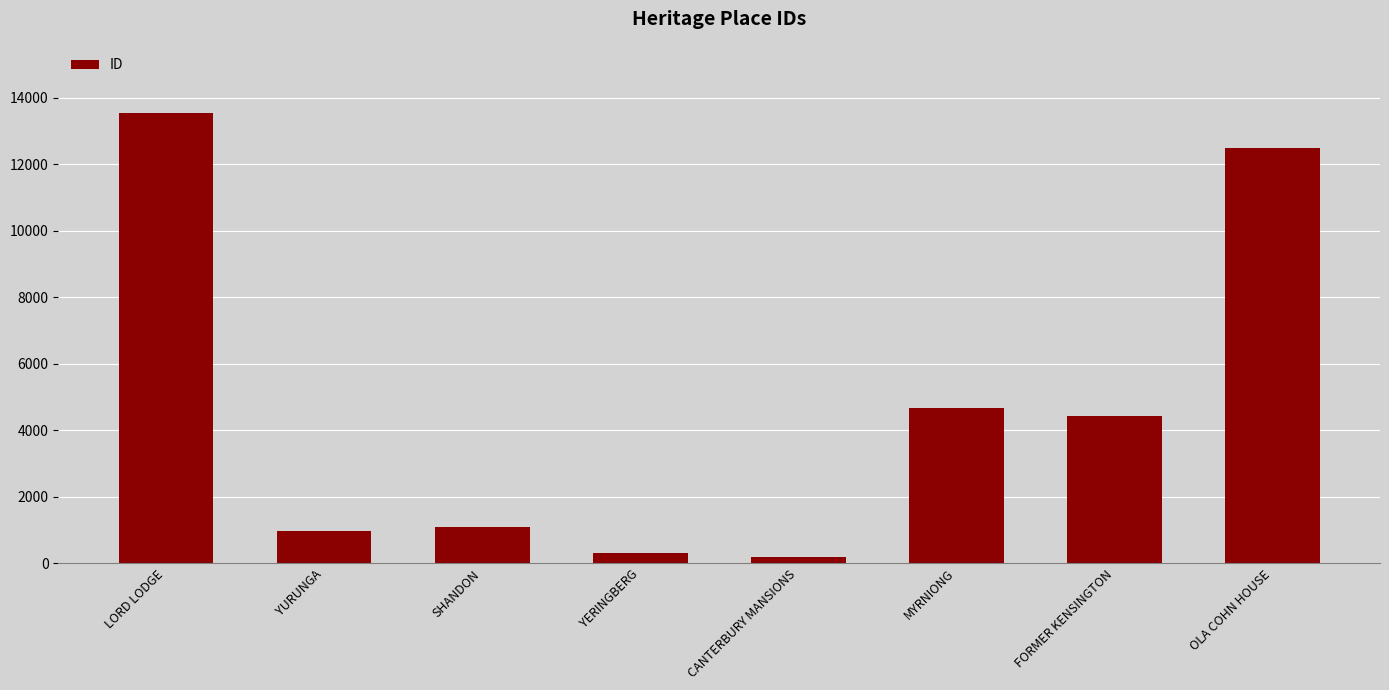

What is the change in value from YURUNGA to YERINGBERG?

-657